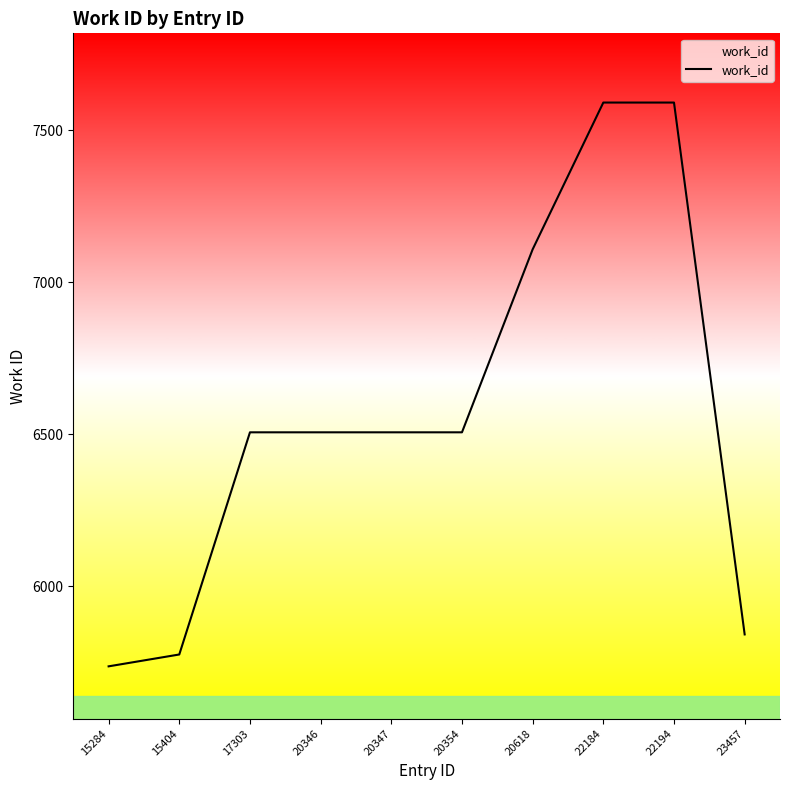

Does the chart have visible grid lines?

No